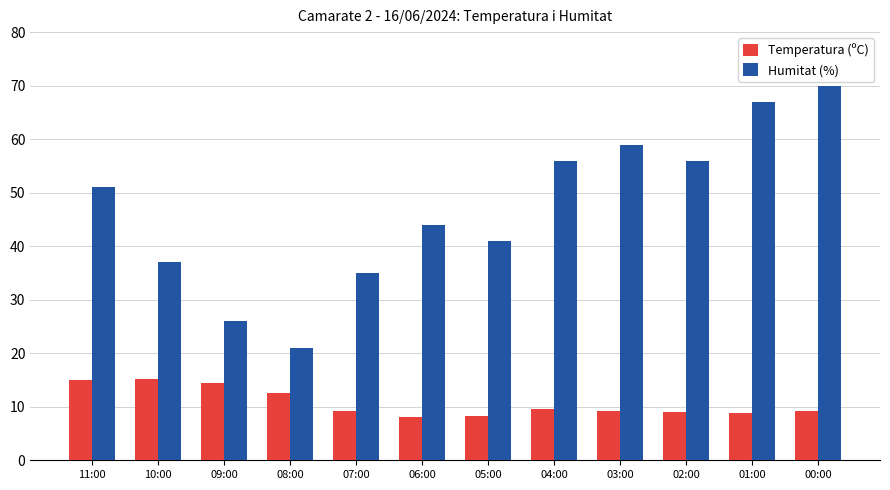

Rank the series at 09:00 from lowest to highest value.

Temperatura (ºC), Humitat (%)